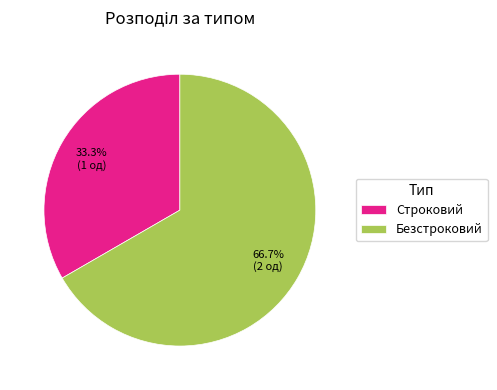

To the nearest percent, what is the average slice percentage?

50%